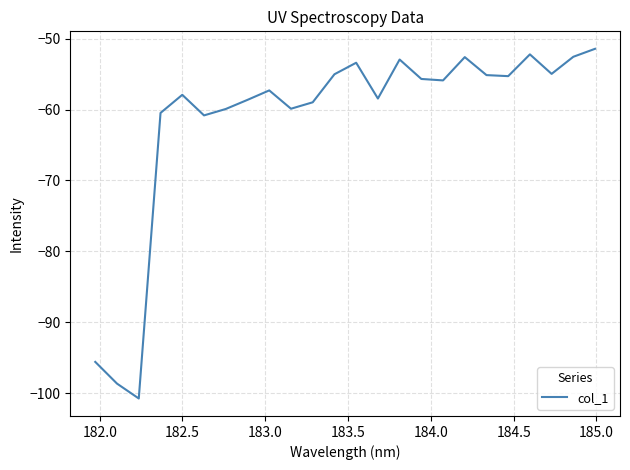

What is the difference between the maximum and minimum values?

49.3